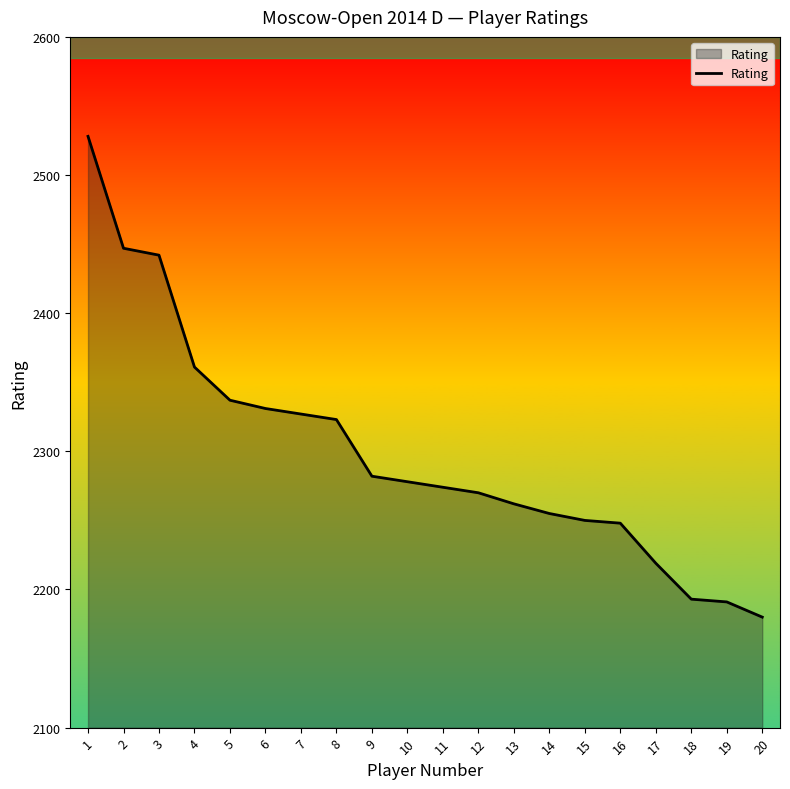

How many values are below 2278?

10